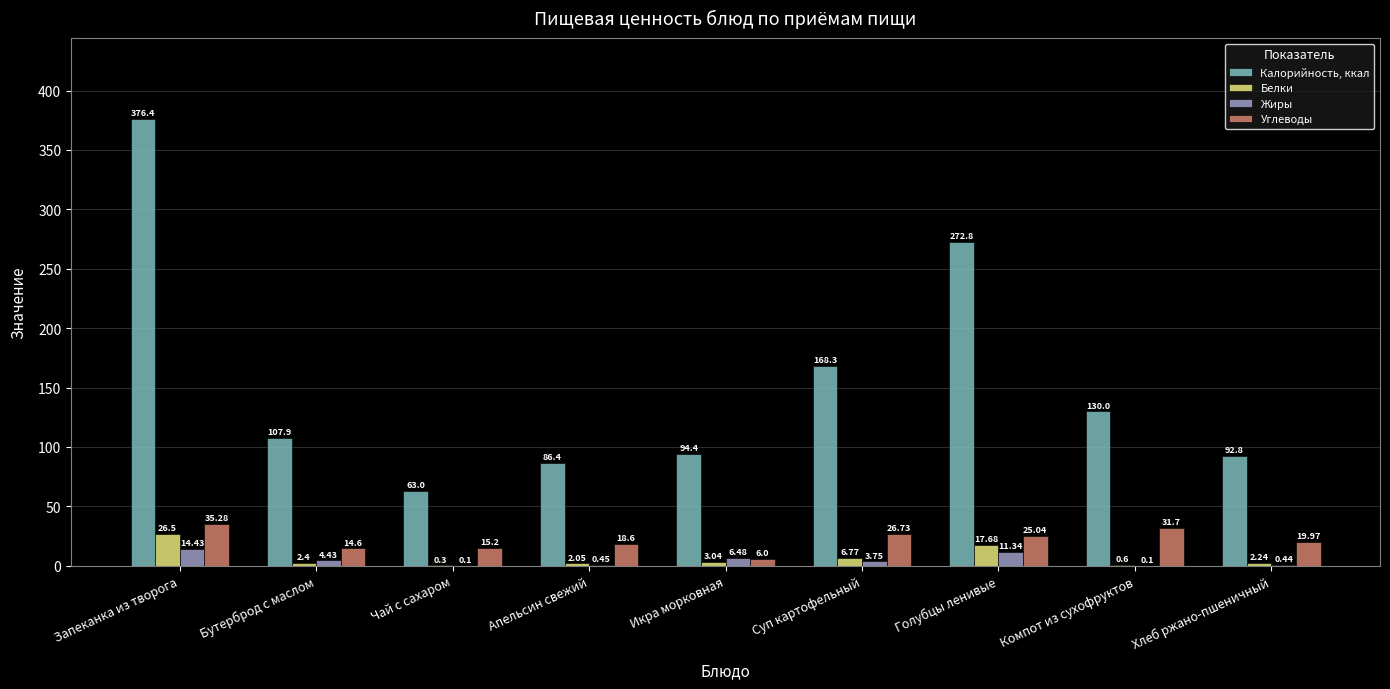

What is the sum of all Калорийность, ккал values?

1392.0